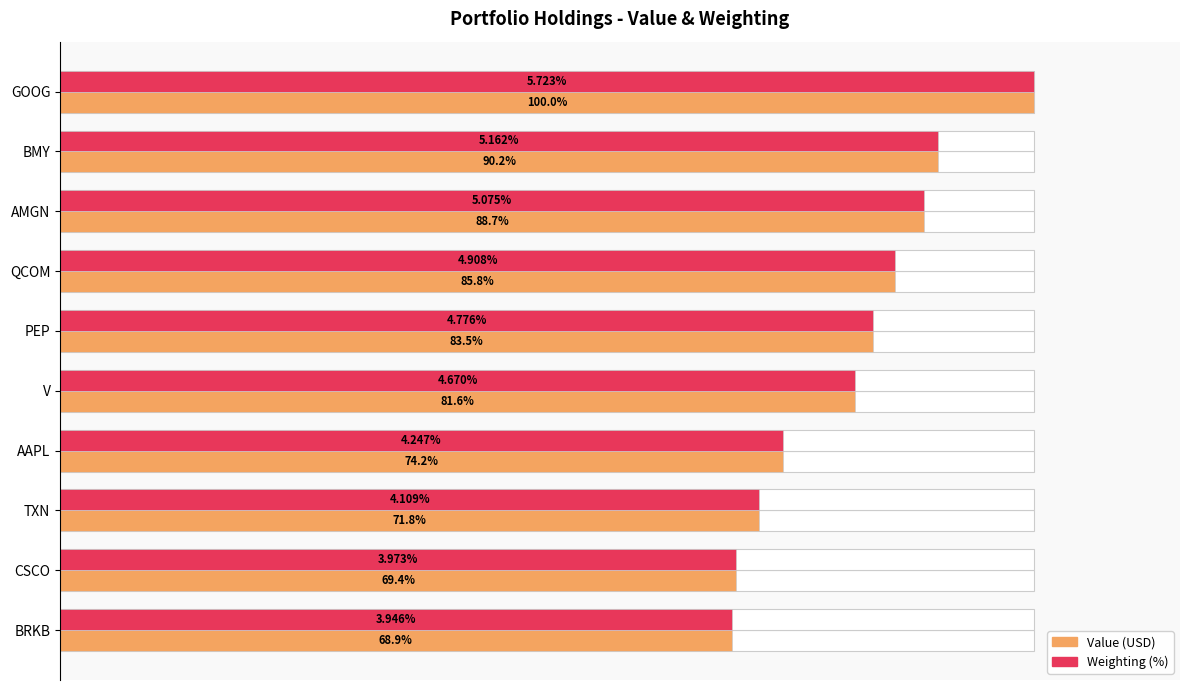

What is the value of the Value bar at the 8th from the left?

71.8